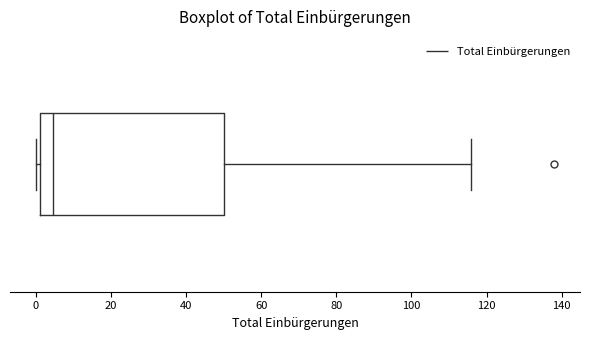

Where does the median line of the box sit on the x-axis? The values are not printed on the chart, so give them approximately, as read against the axis.

4